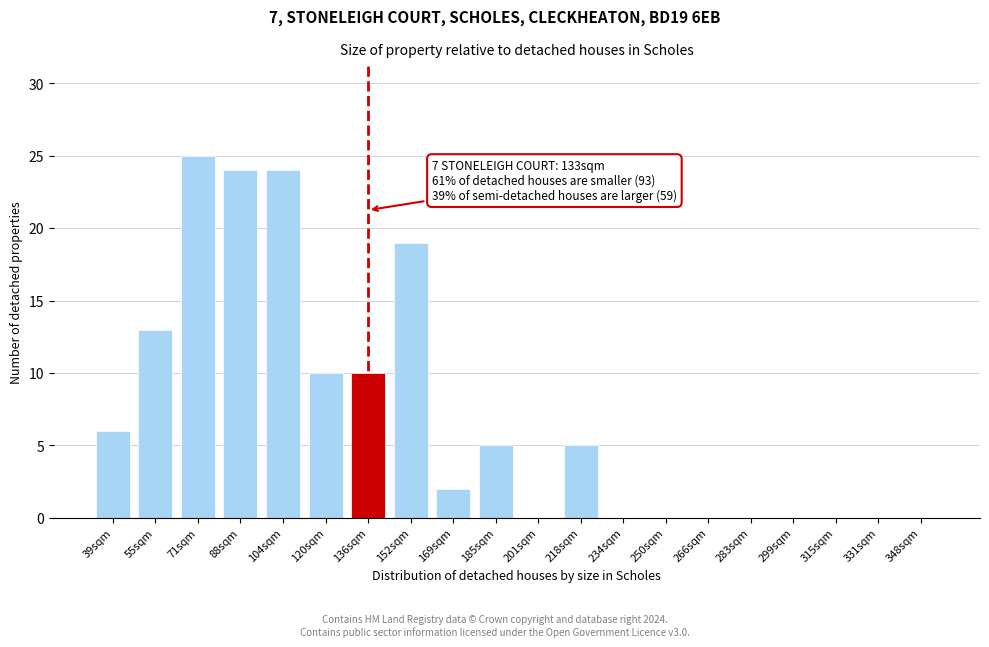

Reading right to left, list all the values displayed in this chart.

348sqm=0	331sqm=0	315sqm=0	299sqm=0	283sqm=0	266sqm=0	250sqm=0	234sqm=0	218sqm=5	201sqm=0	185sqm=5	169sqm=2	152sqm=19	136sqm=10	120sqm=10	104sqm=24	88sqm=24	71sqm=25	55sqm=13	39sqm=6